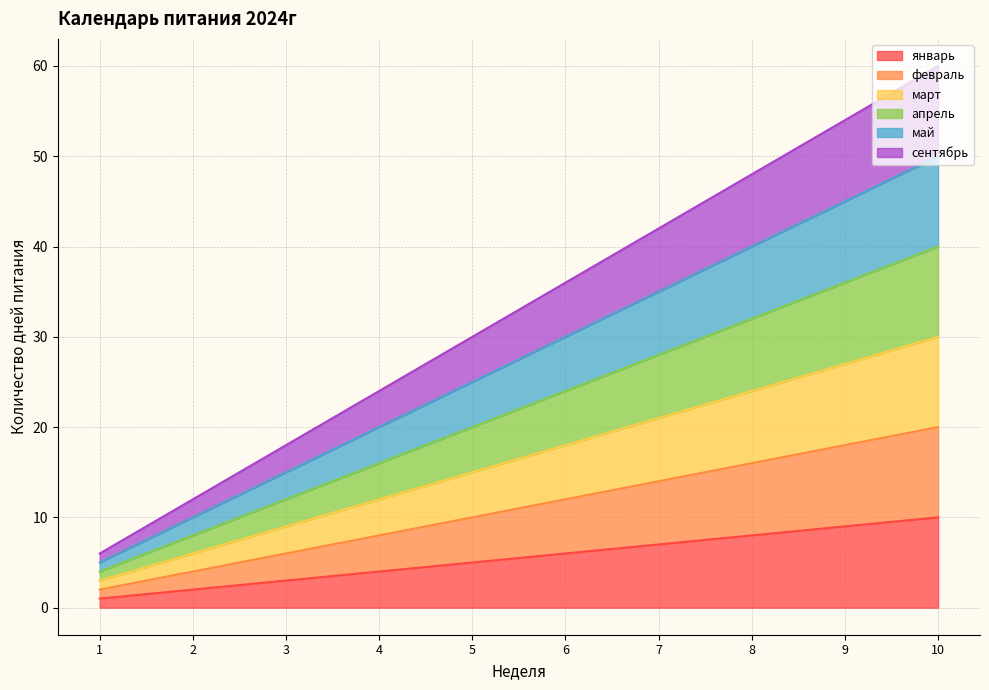

Where does the апрель series first go above 24?

7